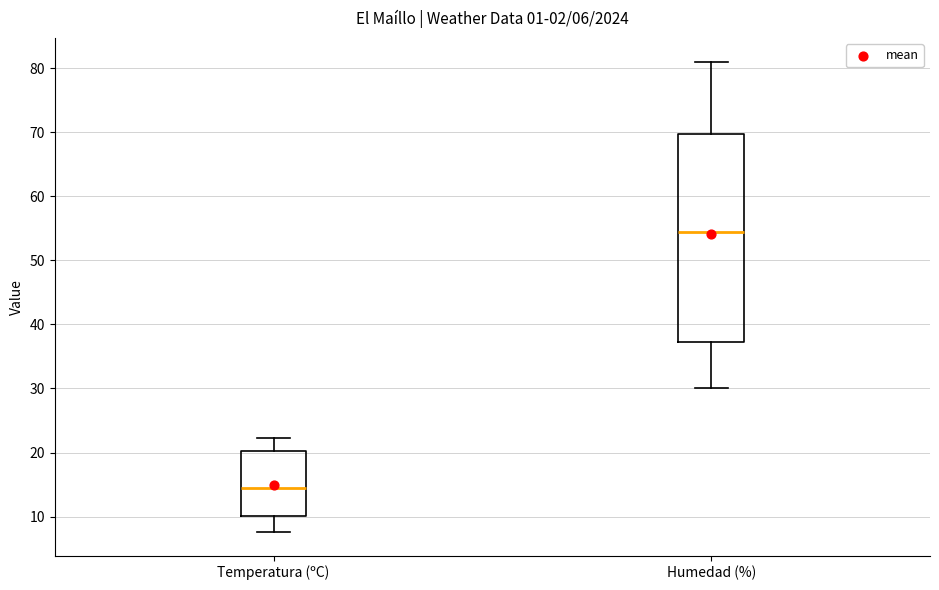

Which box's median line is the highest?

Humedad (%)